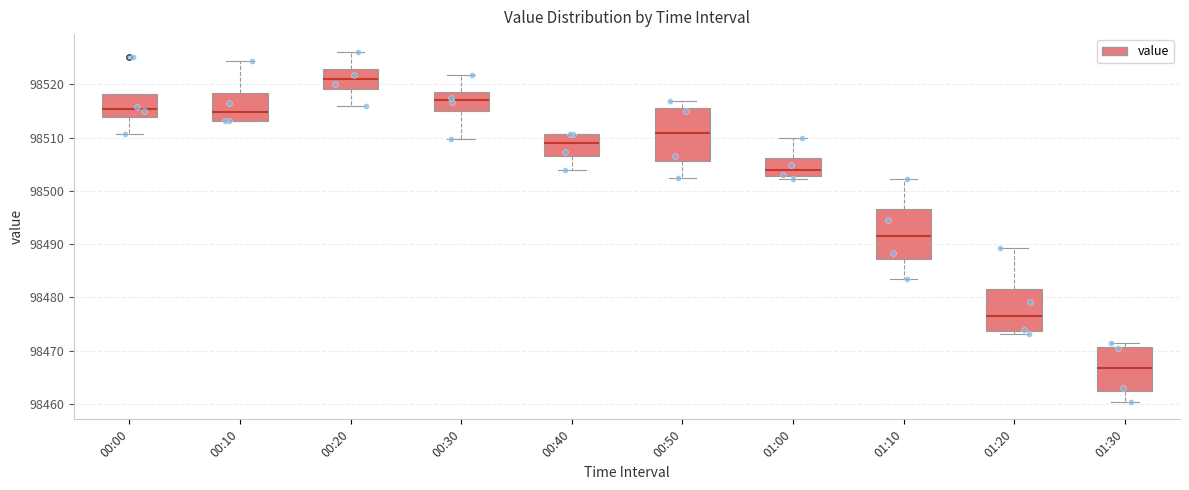

Where does the upper whisker of the box for 00:30 end on the y-axis? The values are not printed on the chart, so give them approximately, as read against the axis.

98522